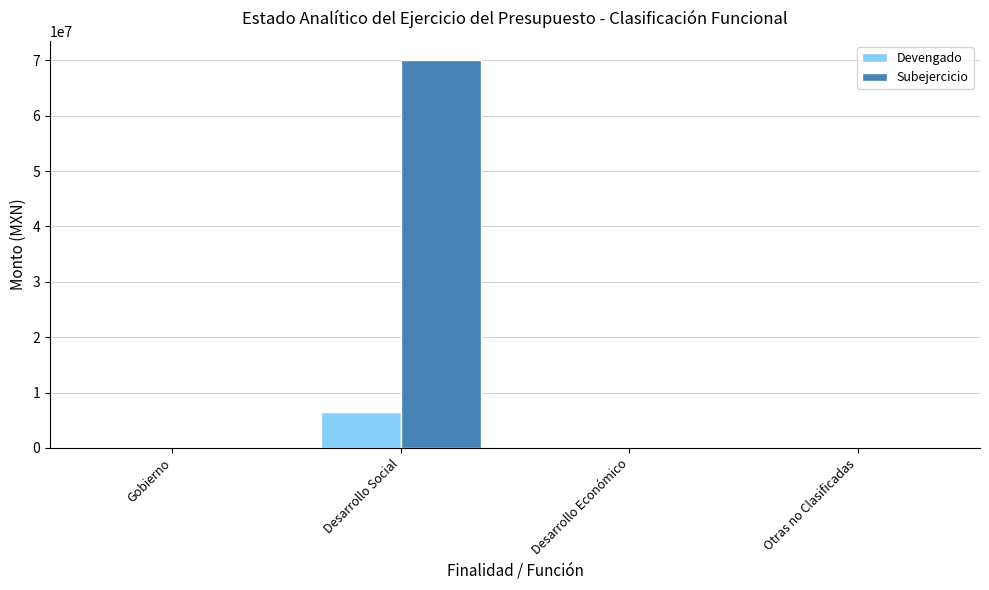

Between Desarrollo Social and Desarrollo Económico, which series saw the biggest shift?

Subejercicio